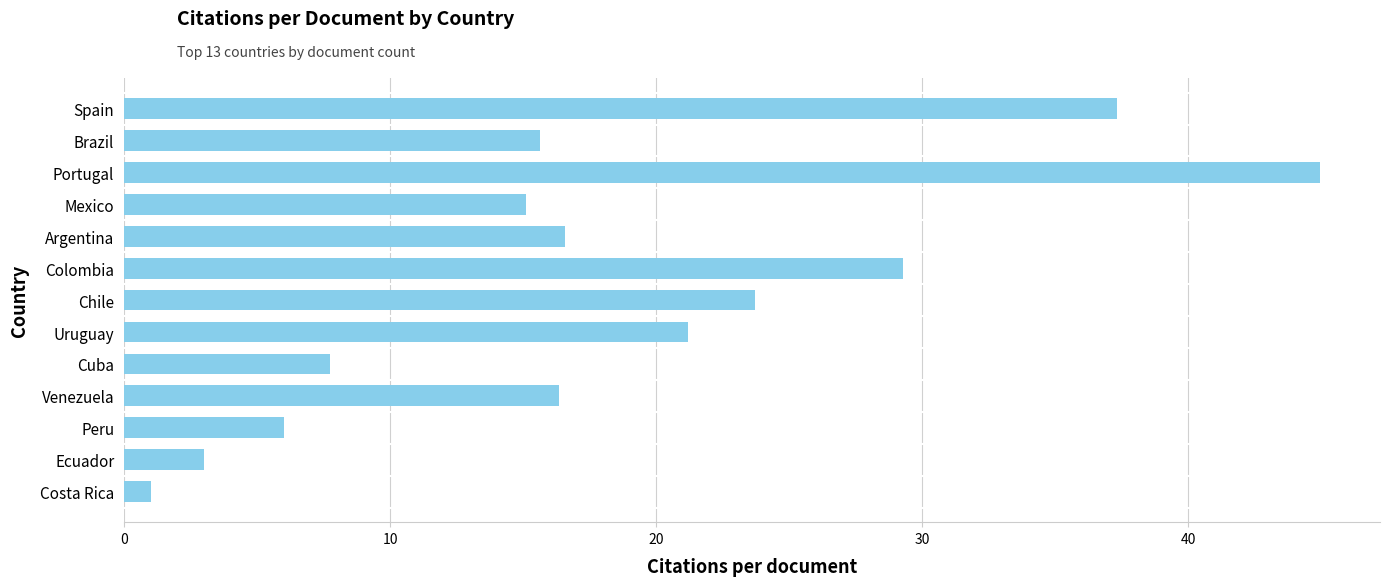

What is the smallest value displayed?

1.0